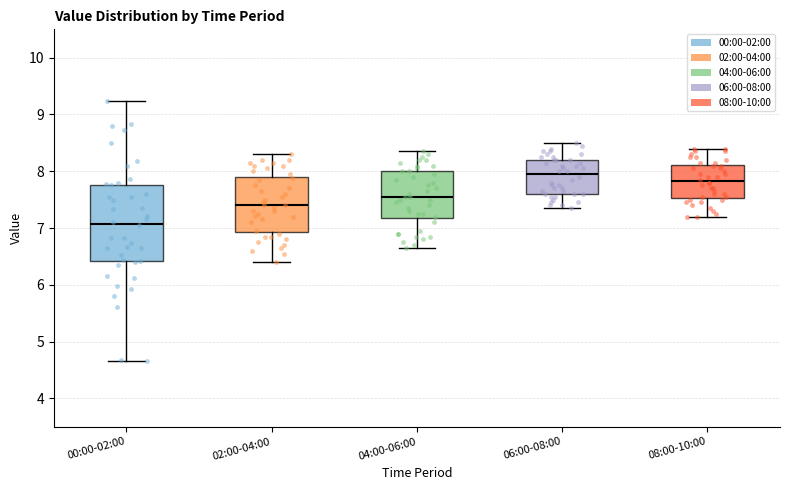

Reading left to right, read every box against the y-axis: the position of its median line, the range the box covers, and the ends of its whiskers. The values are not printed on the chart, so give them approximately, as read against the axis.

00:00-02:00: median 7.1, box 6.4 to 7.8, whiskers 4.7 to 9.2
02:00-04:00: median 7.4, box 6.9 to 7.9, whiskers 6.4 to 8.3
04:00-06:00: median 7.6, box 7.2 to 8.0, whiskers 6.7 to 8.4
06:00-08:00: median 8.0, box 7.6 to 8.2, whiskers 7.4 to 8.5
08:00-10:00: median 7.8, box 7.5 to 8.1, whiskers 7.2 to 8.4